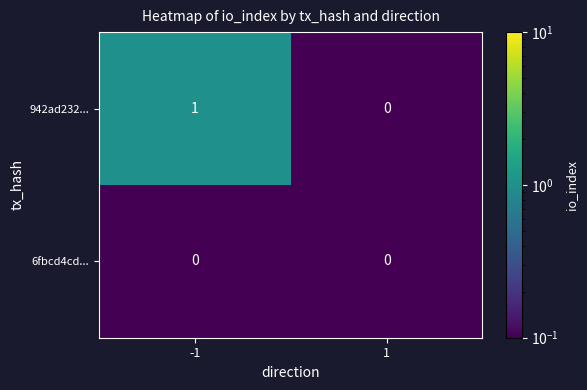

Which series has the largest range (max minus min)?

942ad232...